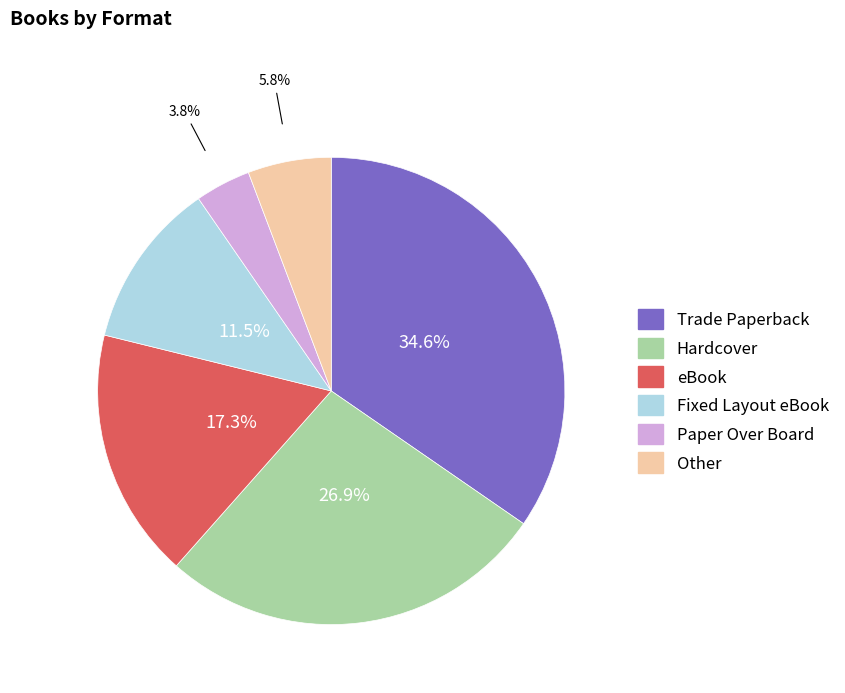

Rank the categories by value from highest to lowest.

Trade Paperback, Hardcover, eBook, Fixed Layout eBook, Other, Paper Over Board